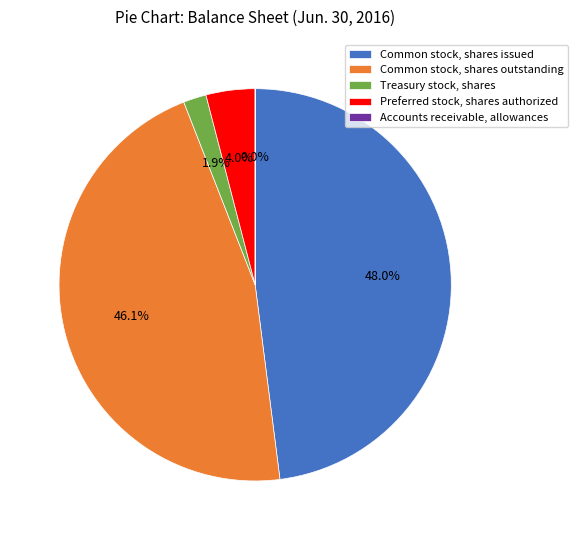

To the nearest percent, what is the average slice percentage?

20%